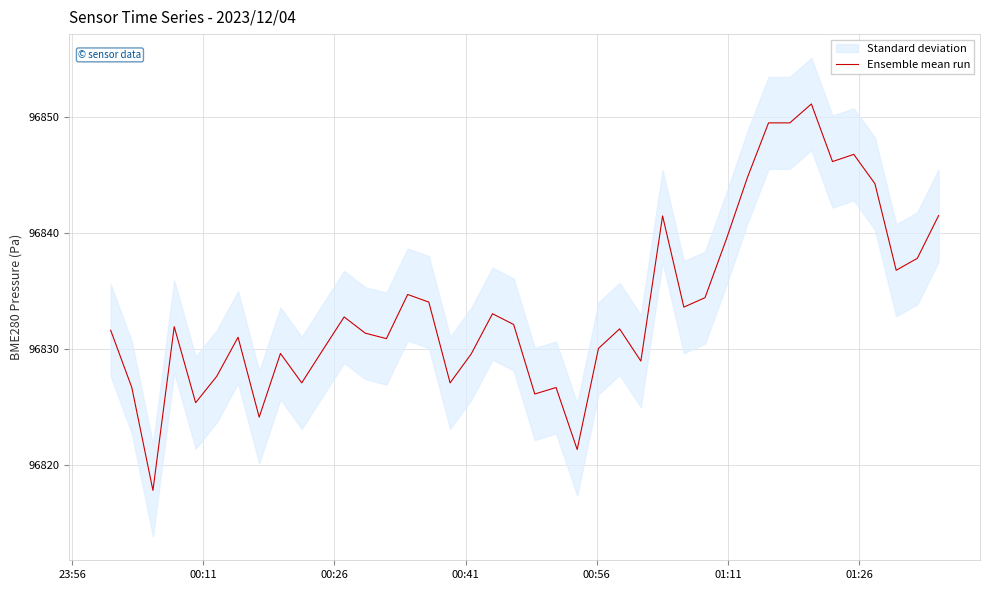

What is the smallest value displayed?

96817.8